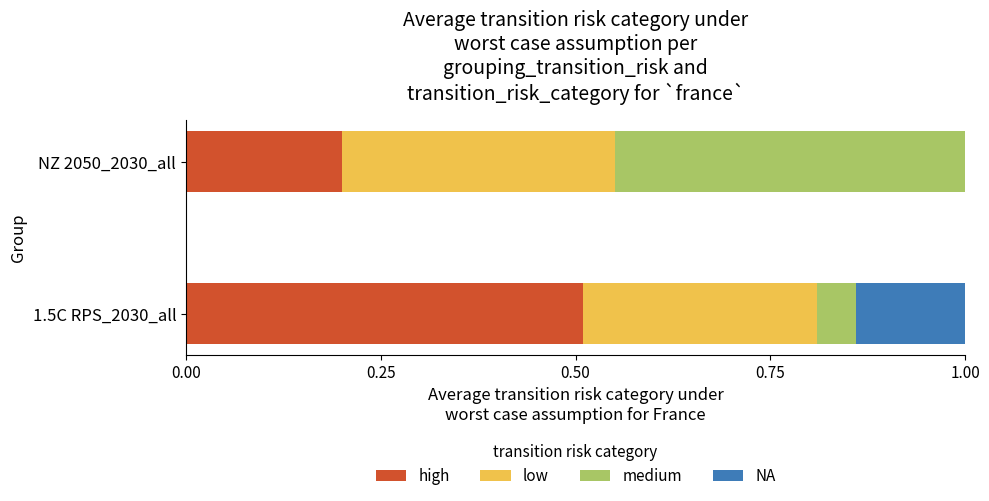

What are all the series names shown in the legend?

high, low, medium, NA